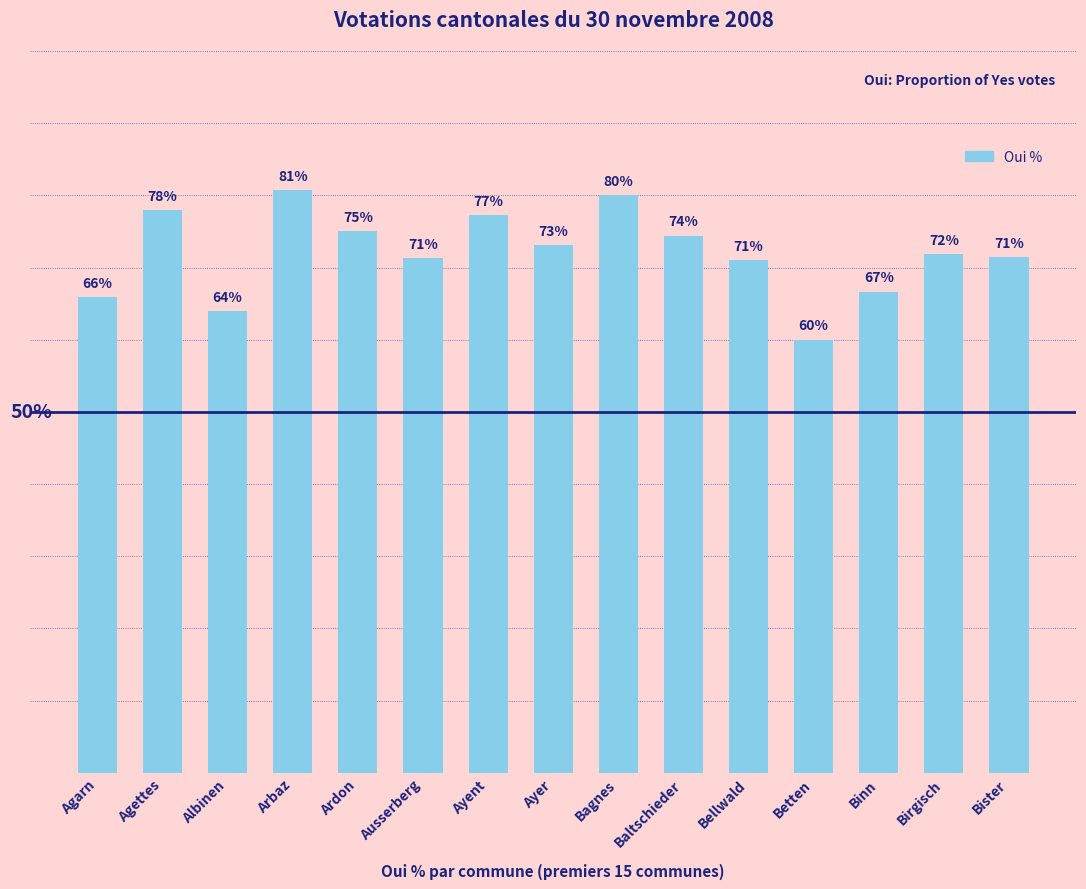

Which has a higher value, Baltschieder or Agettes?

Agettes